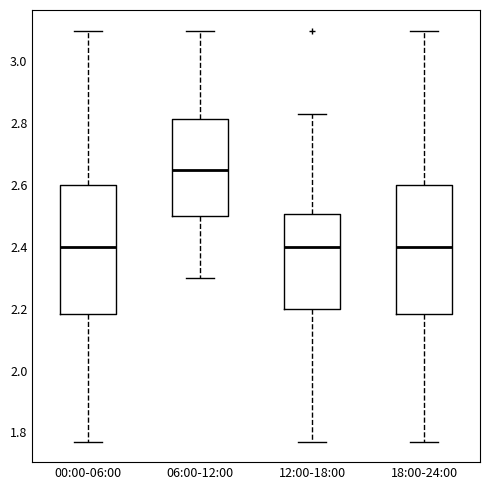

Which box has the highest median line?

06:00-12:00